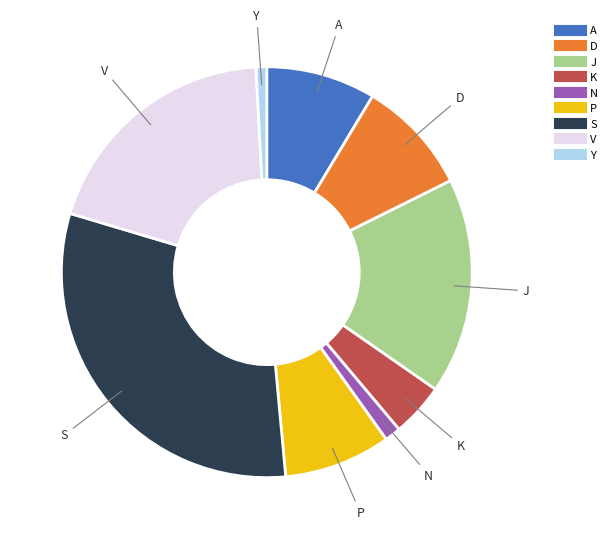

Which has a higher value, J or K?

J